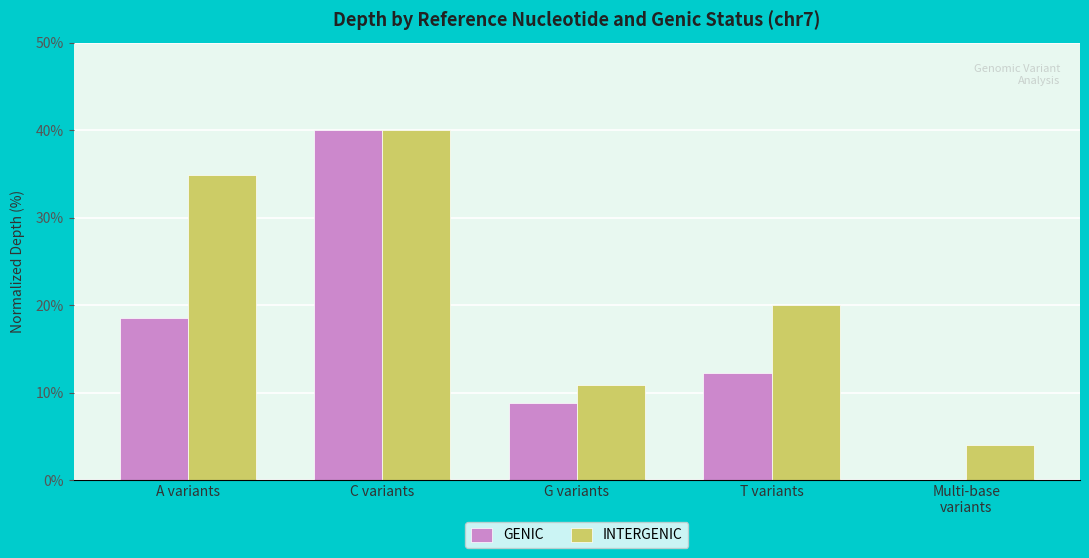

True or false: GENIC has a value of 66.3 at C variants.

False